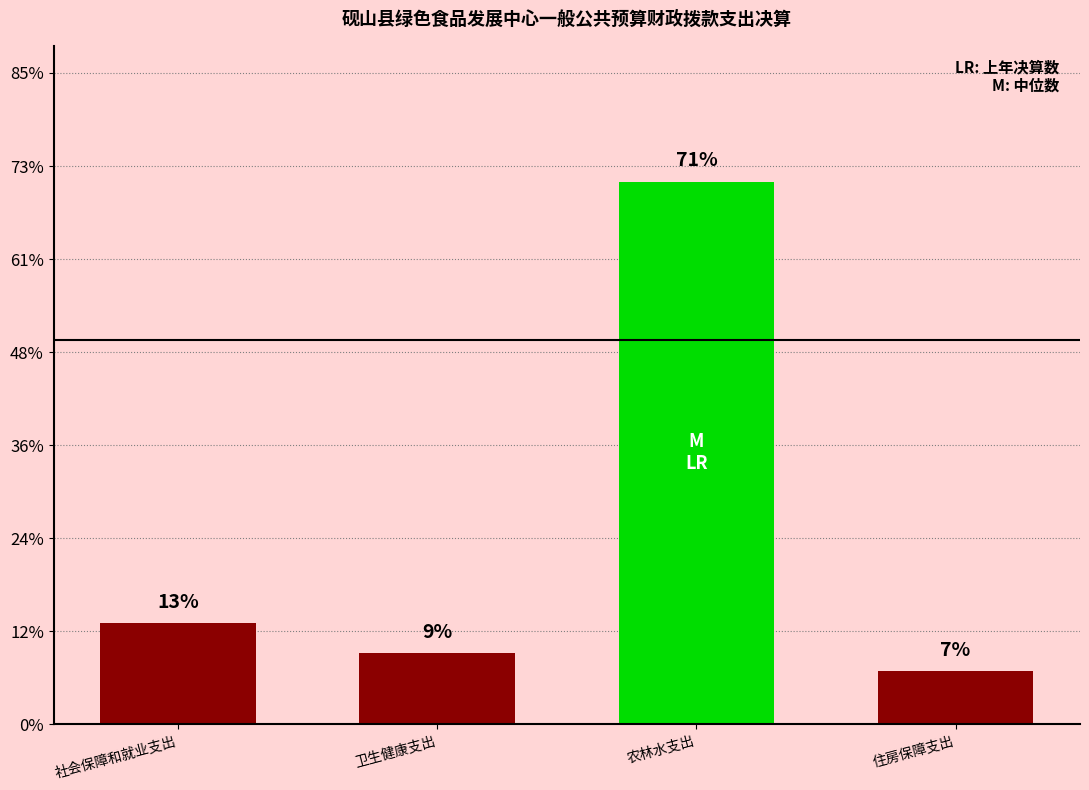

What is the average value?

25.0